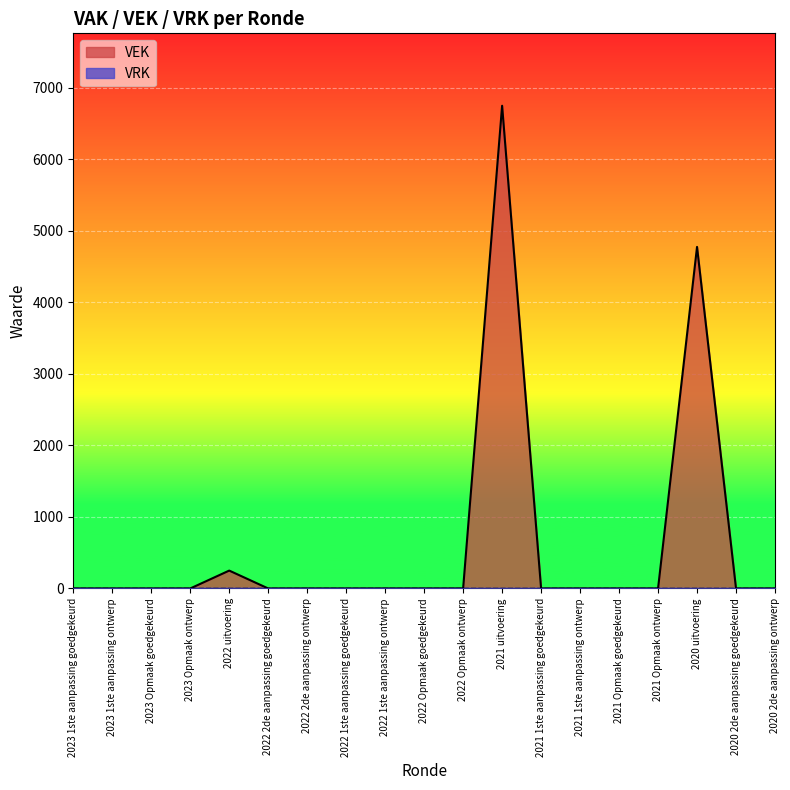

Reading right to left, extract all data points from this chart.

2020 2de aanpassing ontwerp=0	2020 2de aanpassing goedgekeurd=0	2020 uitvoering=4774	2021 Opmaak ontwerp=0	2021 Opmaak goedgekeurd=0	2021 1ste aanpassing ontwerp=0	2021 1ste aanpassing goedgekeurd=0	2021 uitvoering=6747	2022 Opmaak ontwerp=0	2022 Opmaak goedgekeurd=0	2022 1ste aanpassing ontwerp=0	2022 1ste aanpassing goedgekeurd=0	2022 2de aanpassing ontwerp=0	2022 2de aanpassing goedgekeurd=0	2022 uitvoering=250	2023 Opmaak ontwerp=0	2023 Opmaak goedgekeurd=0	2023 1ste aanpassing ontwerp=0	2023 1ste aanpassing goedgekeurd=0